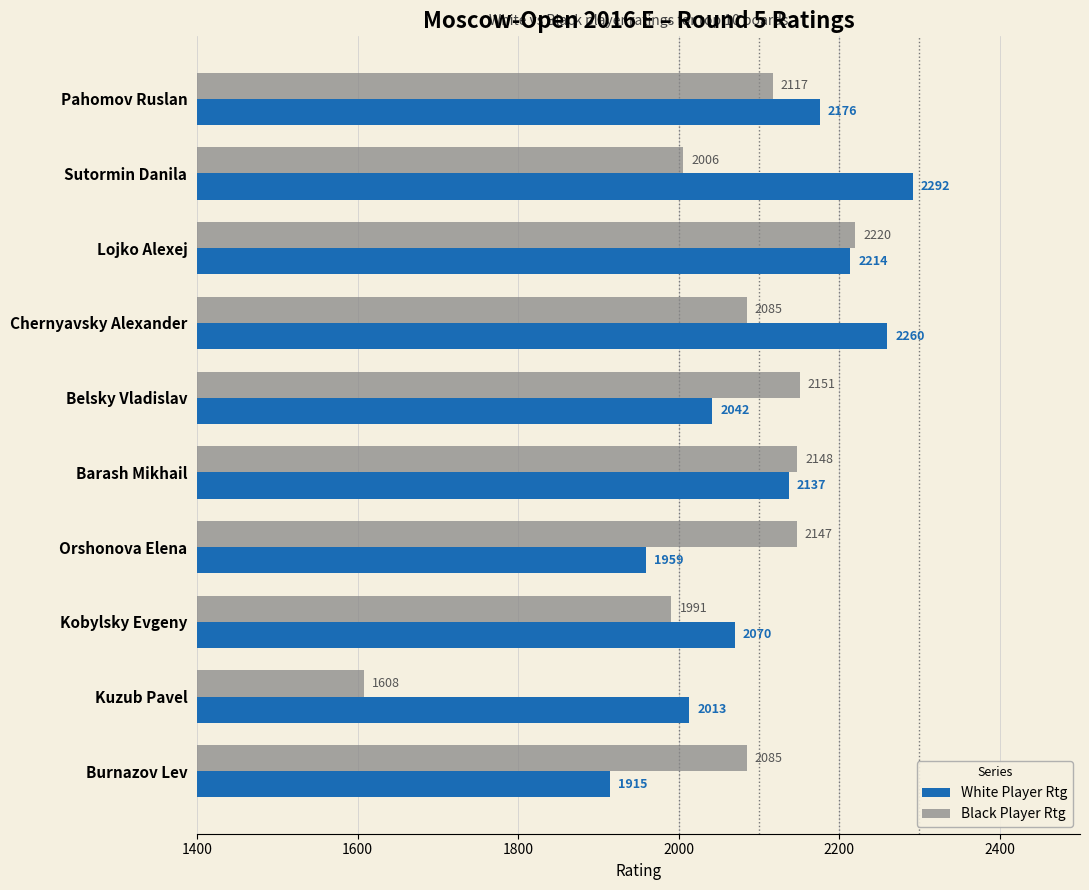

What is the total value across all series at Orshonova Elena?

4106